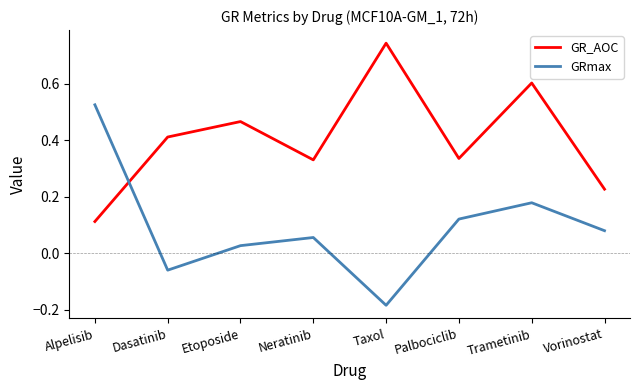

Which label corresponds to the largest value in the chart?

Taxol